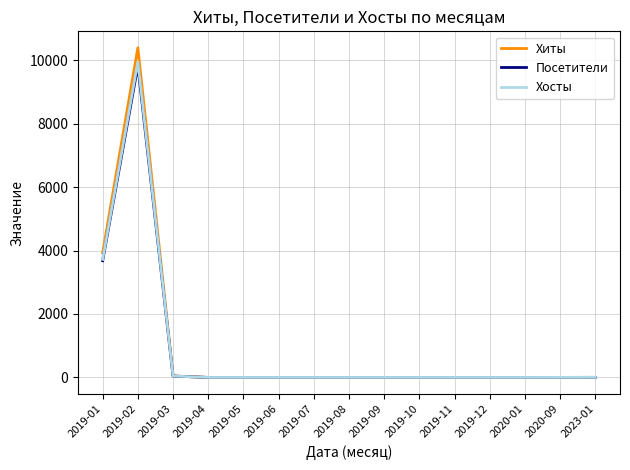

What position from the right is 2019-02?

14